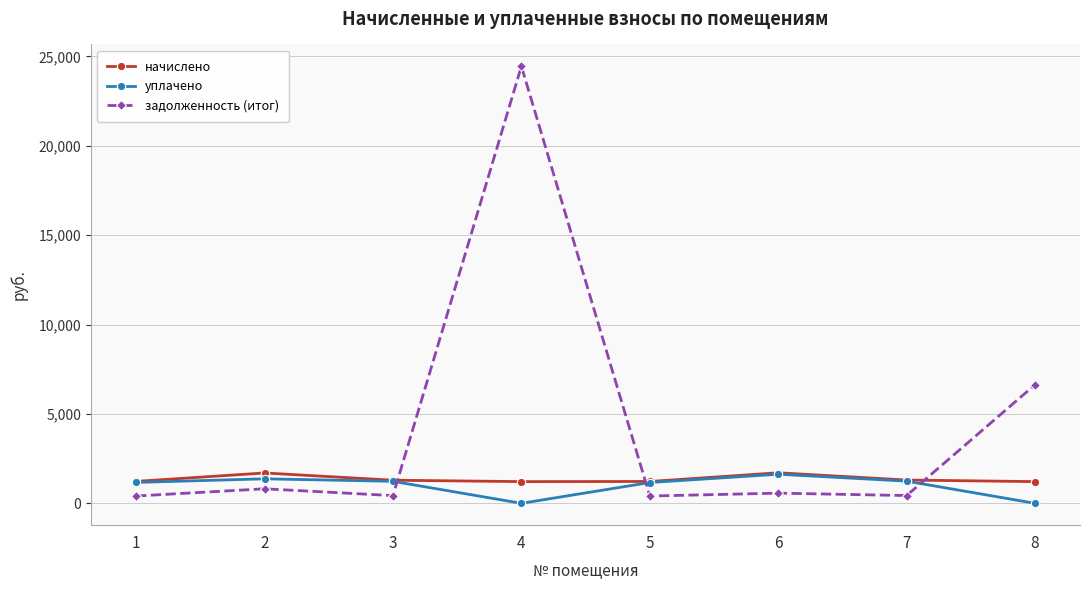

What is the sum of the задолженность (итог) values at 8 and 5?

7041.4